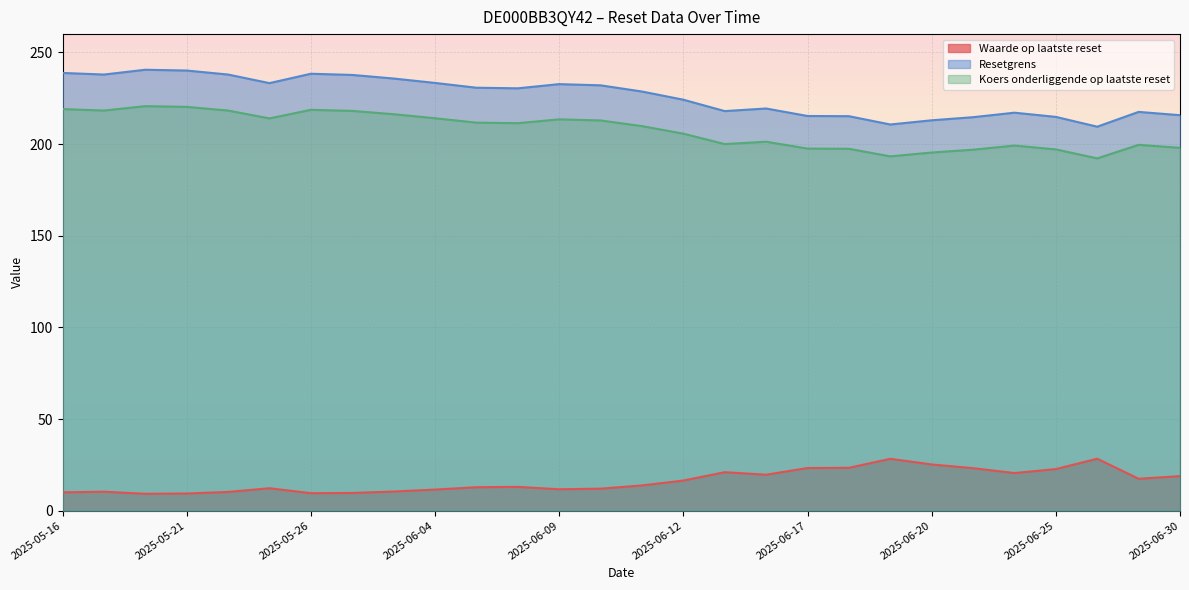

Where is the first local maximum for Resetgrens?

2025-05-20